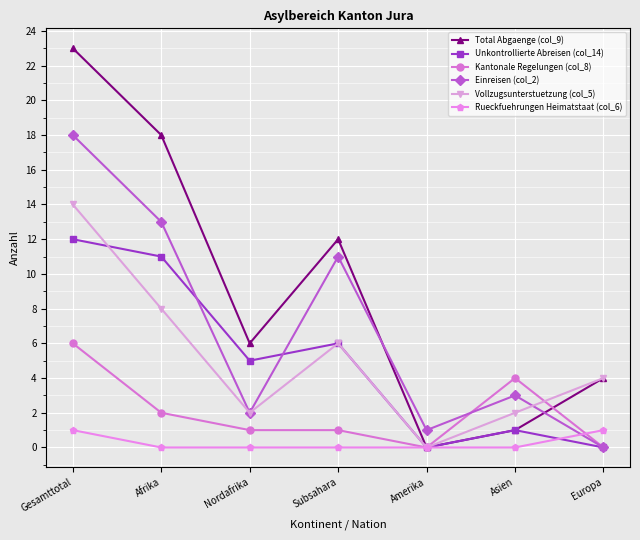

Does the chart display data point markers on the line(s)?

Yes